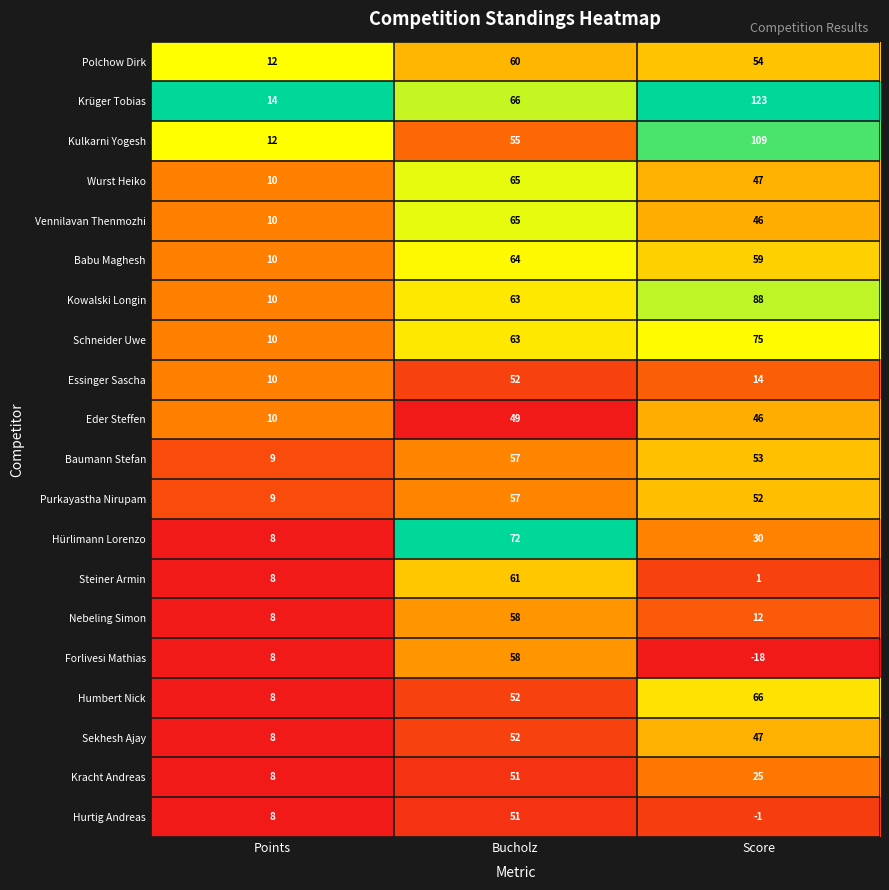

What is the sum of the Polchow Dirk values at Points and Bucholz?

72